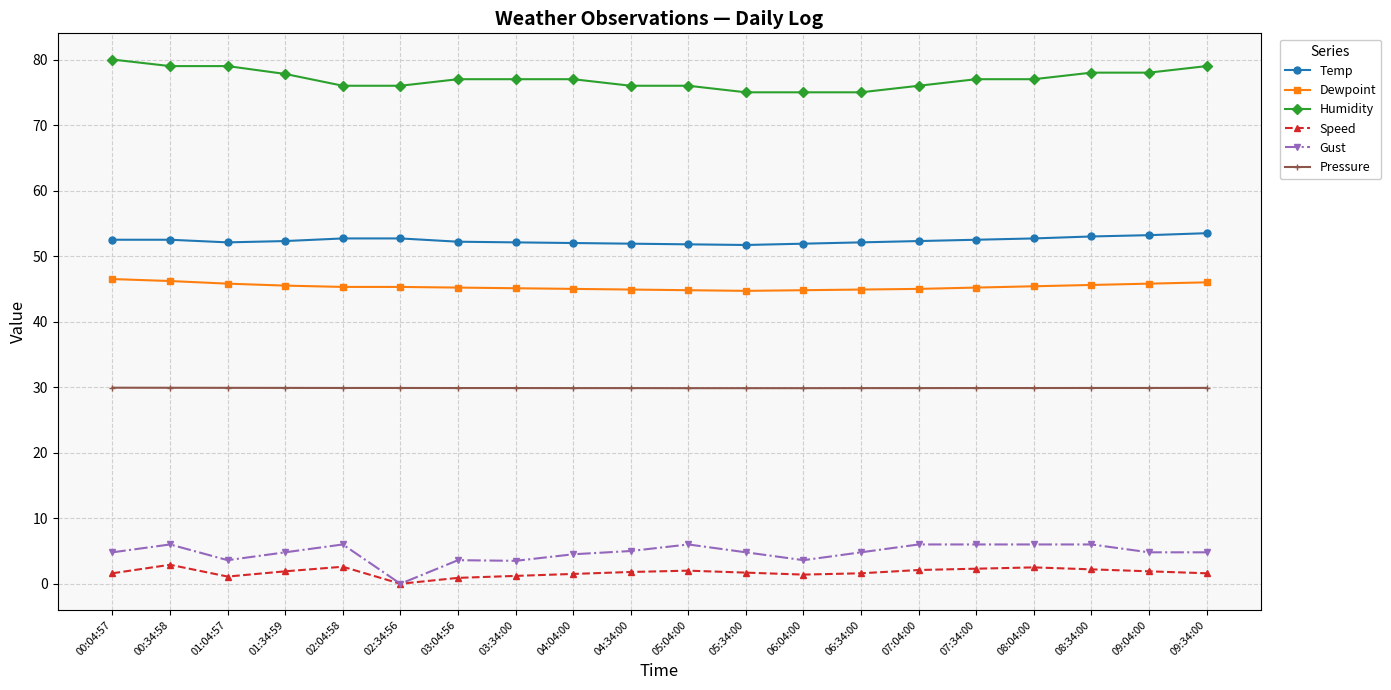

True or false: Speed and Temp intersect in this chart.

False